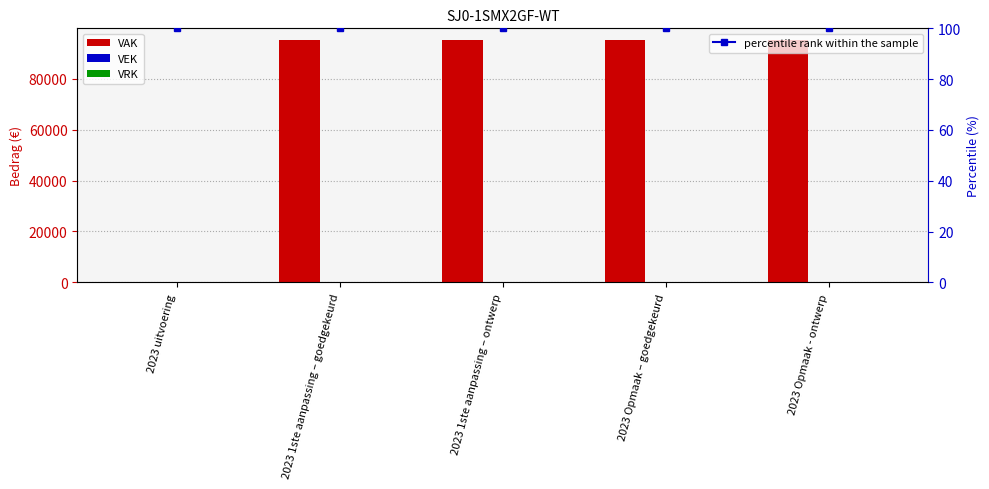

How many distinct data groups are displayed?

3